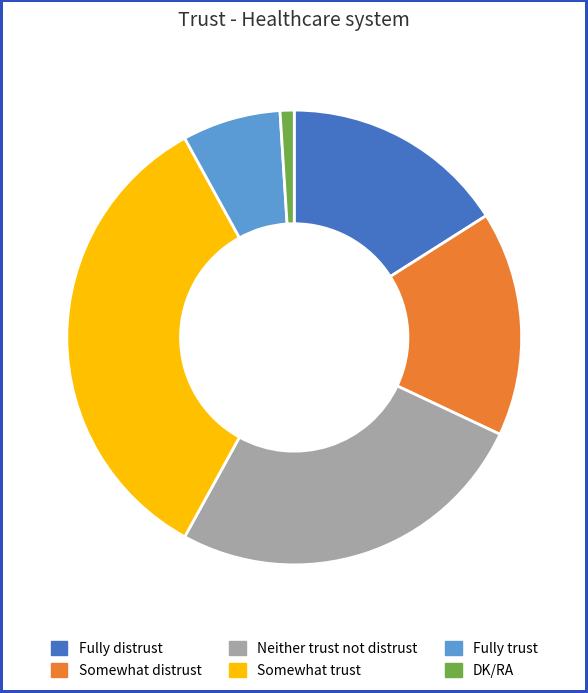

Is there any slice that represents more than half of the pie?

No